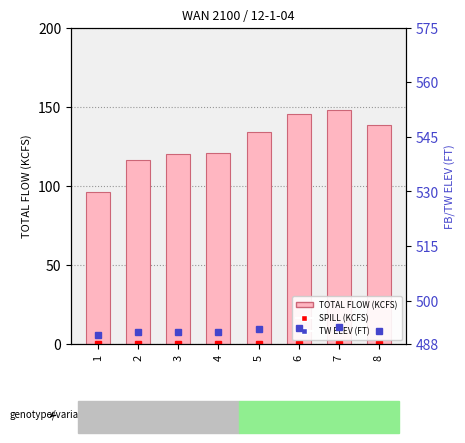

List the series in order of their overall mean, lowest first.

SPILL (KCFS), TOTAL FLOW (KCFS), TW ELEV (FT)